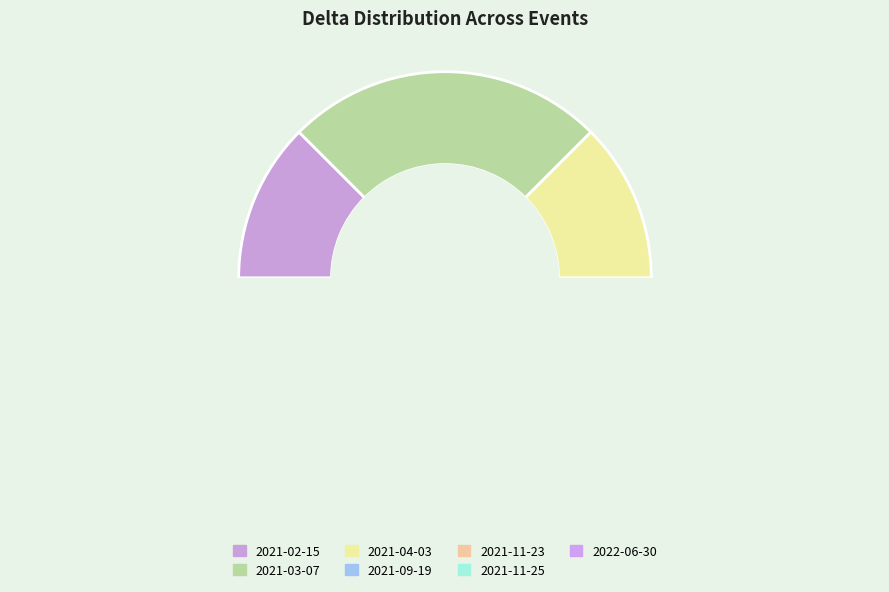

Combined, do 2021-03-07 and 2021-11-25 account for over 50%?

No